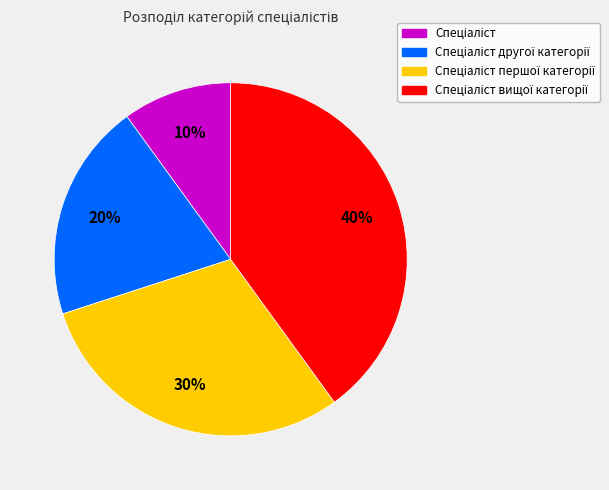

To the nearest percent, what is the average slice percentage?

25%